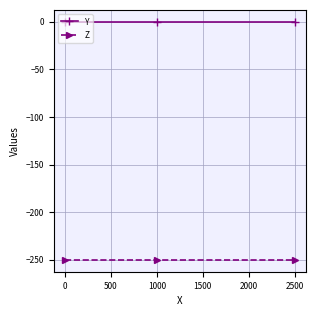

Which series has the largest total across all categories?

Y